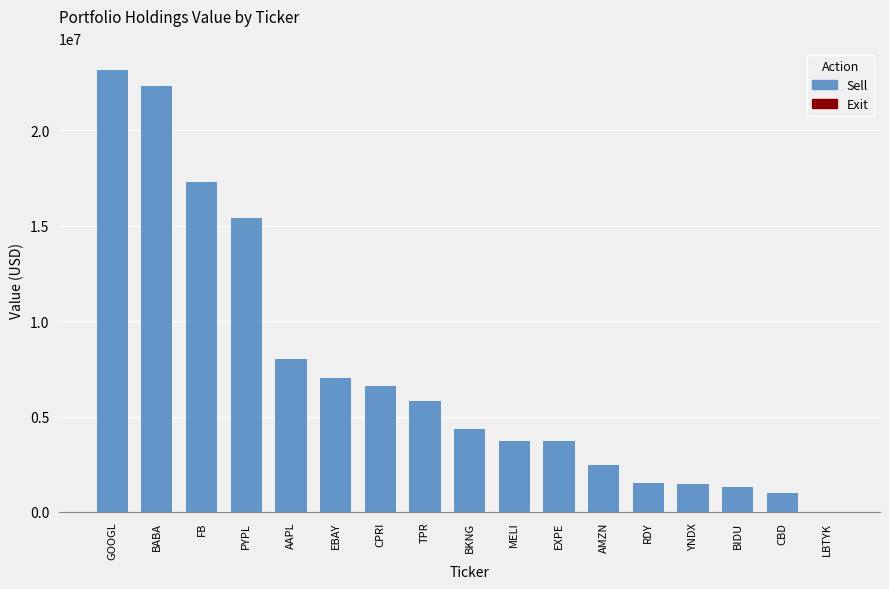

The value at GOOGL is 23148000. True or false?

True